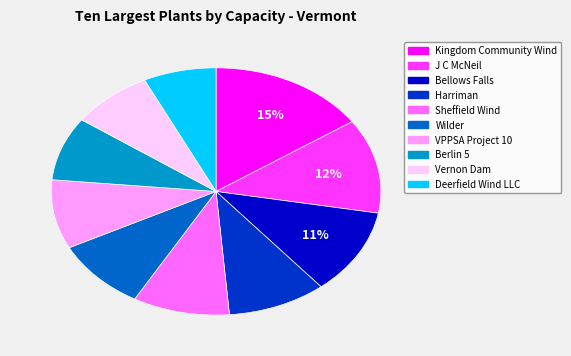

Count the number of slices in the pie.

10